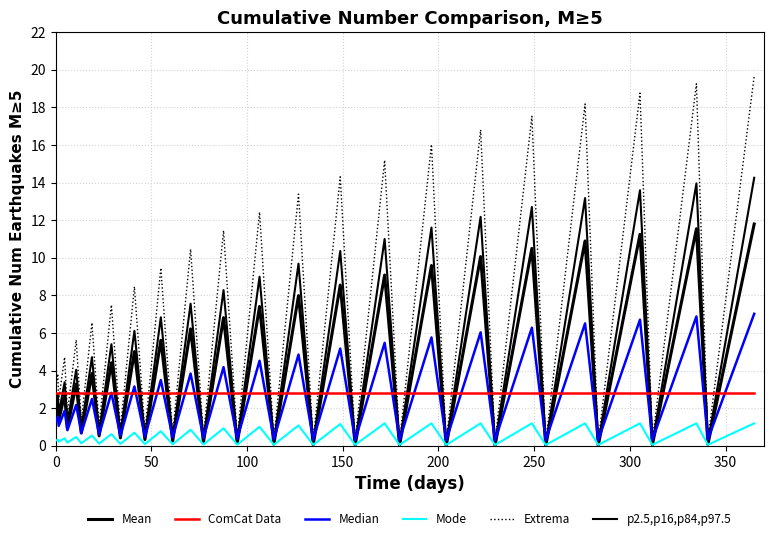

What is the label of the 8th point from the left?

350